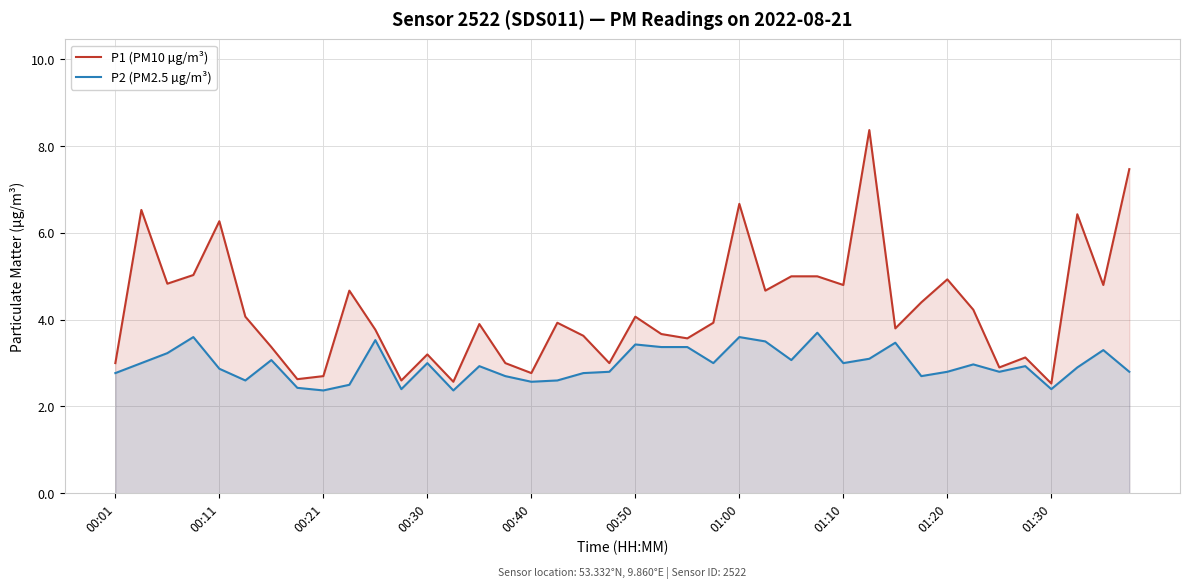

What is the maximum value shown in the chart?

8.4